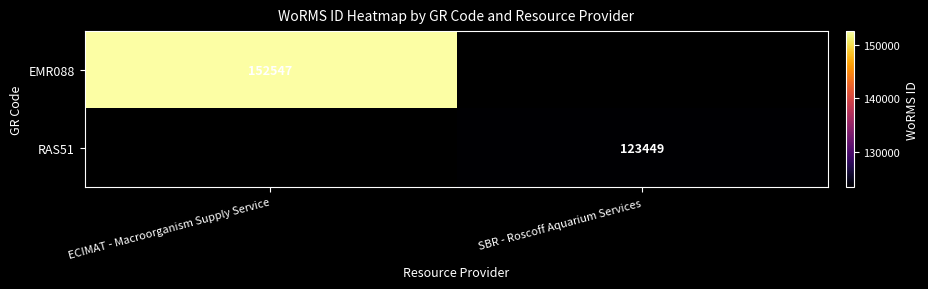

Is the value of EMR088 at ECIMAT - Macroorganism Supply Service greater than the value of RAS51 at SBR - Roscoff Aquarium Services?

Yes